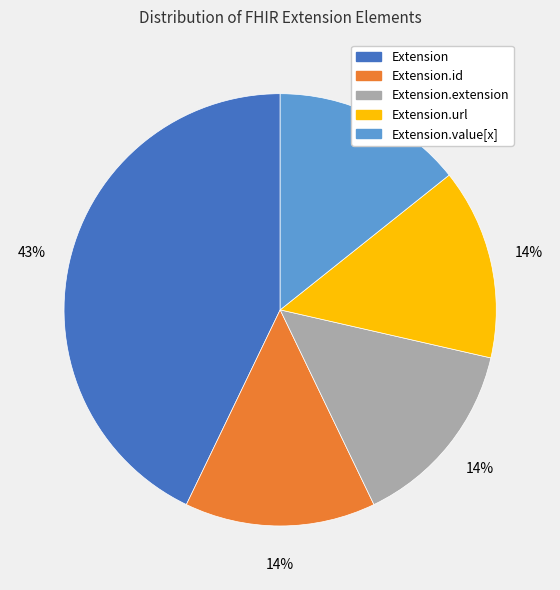

Does any single category account for the majority?

No